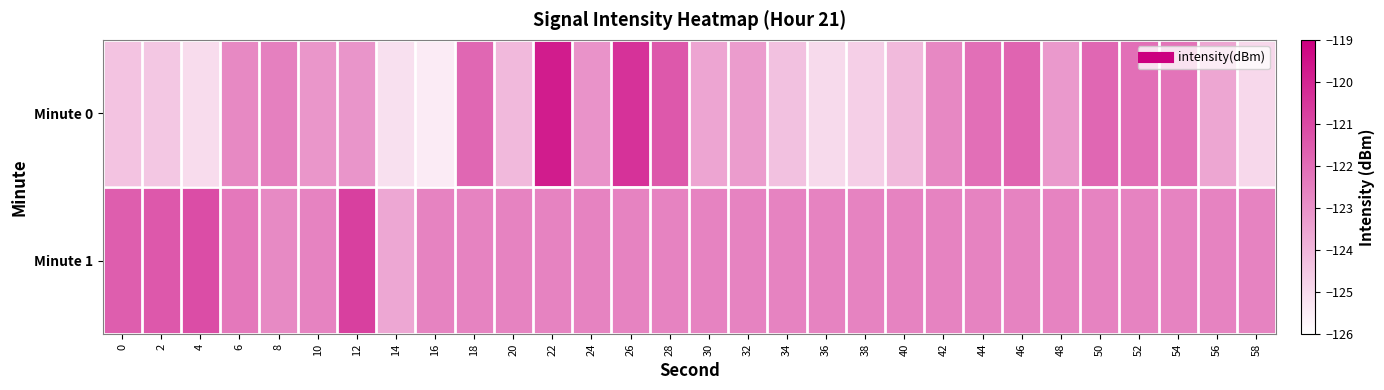

Reading left to right, what are all the values shown in this chart?

Minute 0: 0=-124.3	2=-124.5	4=-125.0	6=-122.8	8=-122.5	10=-123.1	12=-123.1	14=-125.1	16=-125.5	18=-121.8	20=-124.1	22=-119.8	24=-123.0	26=-120.4	28=-121.4	30=-123.5	32=-123.3	34=-124.3	36=-125.0	38=-124.7	40=-124.1	42=-122.7	44=-122.1	46=-121.7	48=-123.2	50=-121.8	52=-122.1	54=-122.2	56=-123.6	58=-124.9
Minute 1: 0=-121.6	2=-121.4	4=-121.1	6=-122.3	8=-122.8	10=-122.6	12=-120.8	14=-123.6	16=-122.6	18=-122.6	20=-122.6	22=-122.6	24=-122.6	26=-122.6	28=-122.6	30=-122.6	32=-122.6	34=-122.6	36=-122.6	38=-122.6	40=-122.6	42=-122.6	44=-122.6	46=-122.6	48=-122.6	50=-122.6	52=-122.6	54=-122.6	56=-122.6	58=-122.6